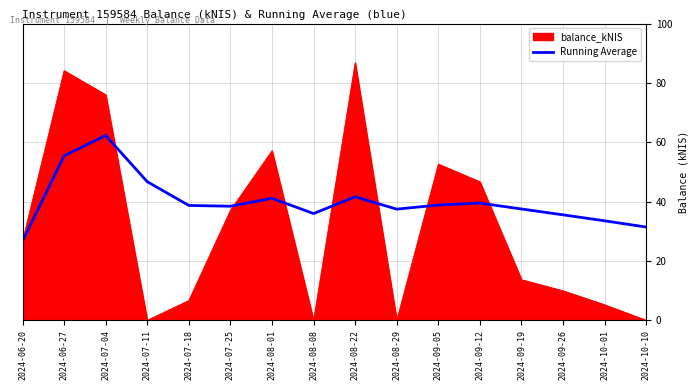

Is it true that Running Average equals 36.0 at 2024-08-08?

True